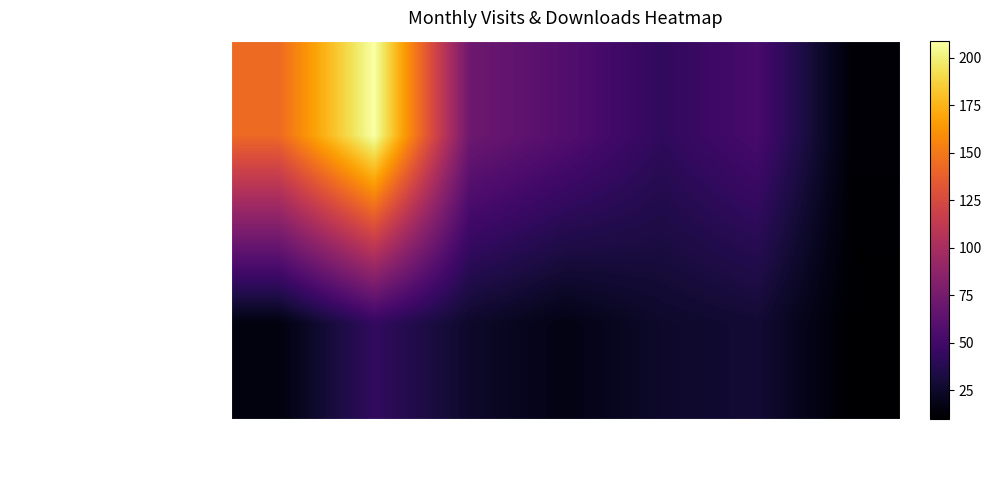

What is the difference between the highest and lowest values at 2024-05?

2